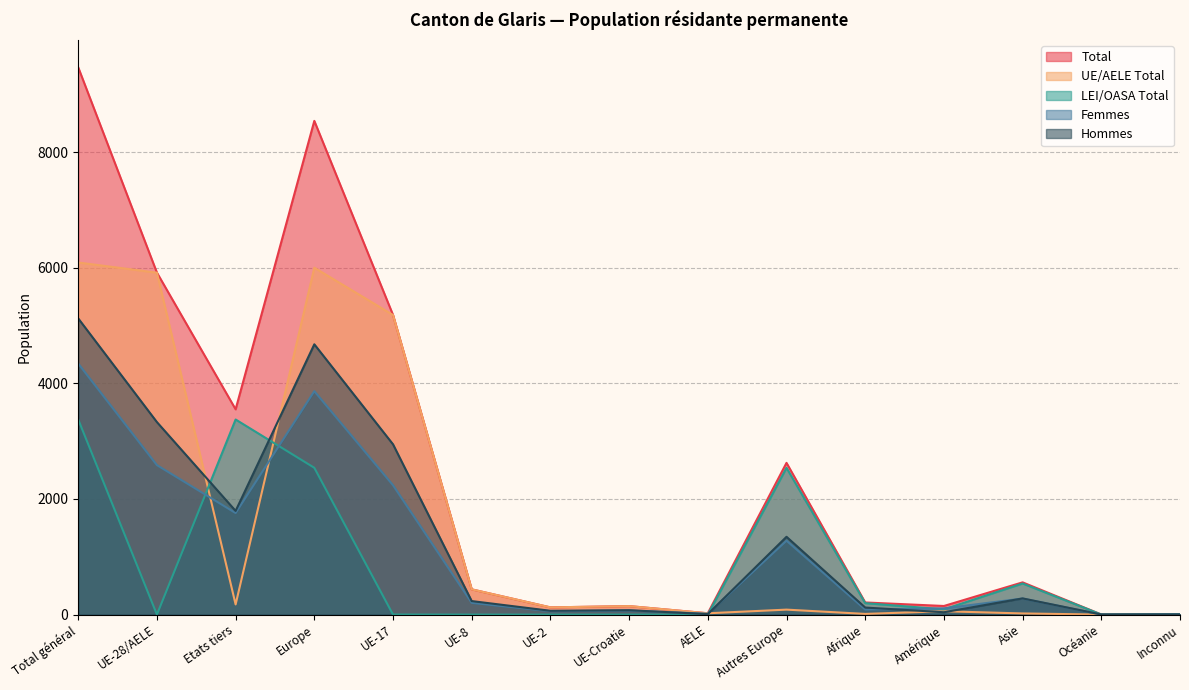

At which label is LEI/OASA Total closest to 1688?

Autres Europe